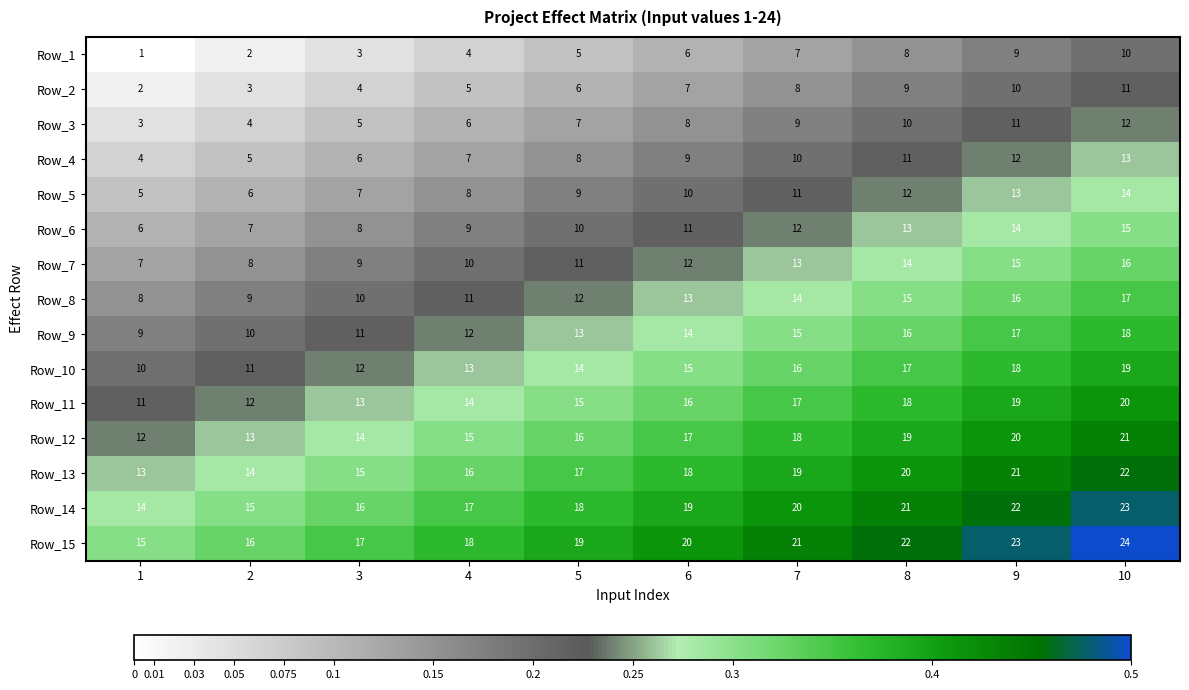

Where is Row_13 nearest to the value 17?

5